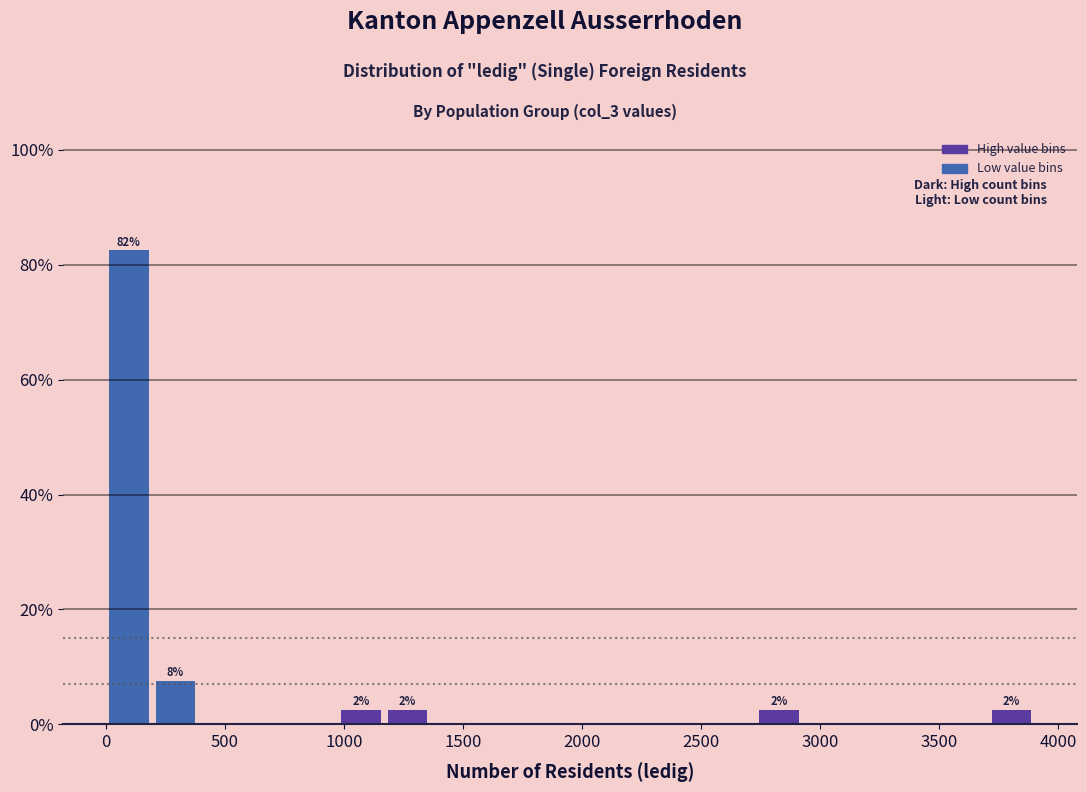

Read against the x-axis, roughly where is the centre of the tallest bar?

100